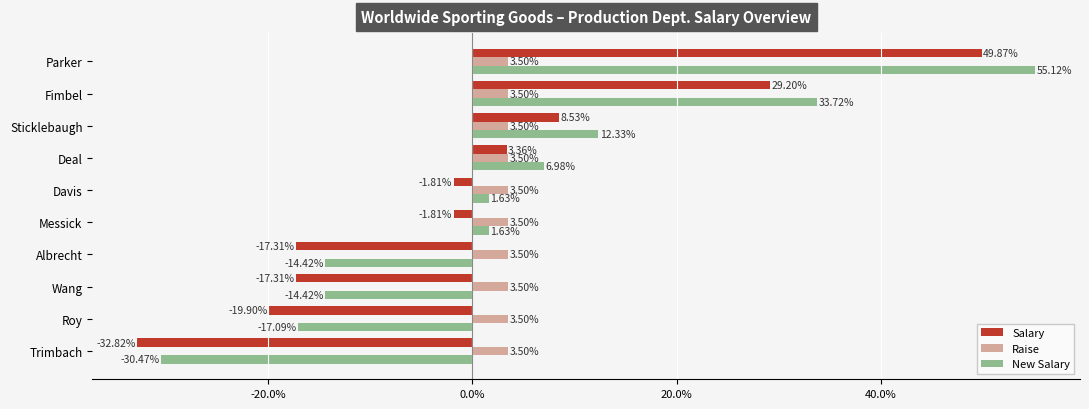

Where is New Salary nearest to the value 12?

Sticklebaugh